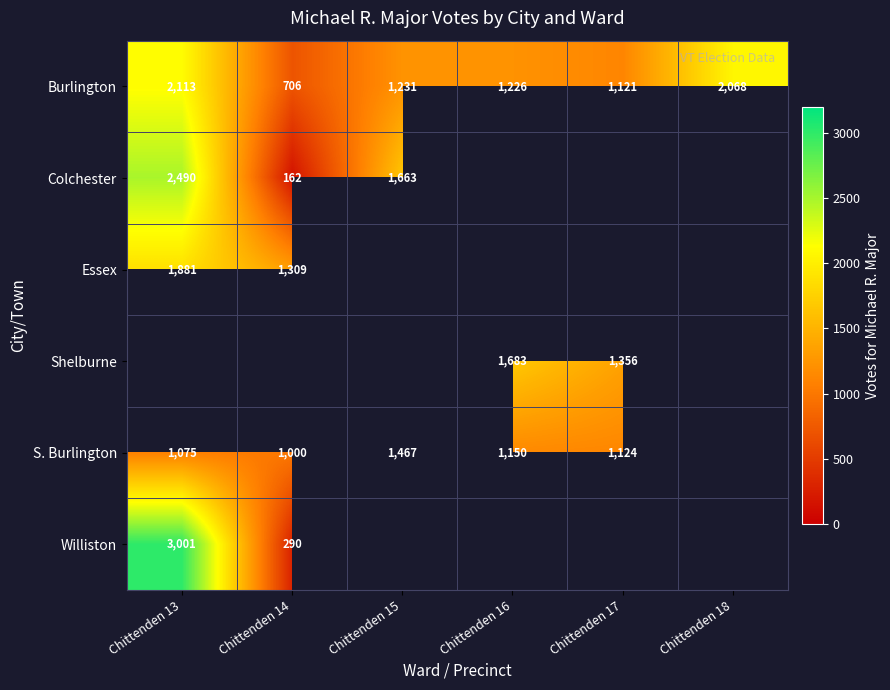

What value does the Burlington series have at Chittenden 15, to the nearest 50?

1250